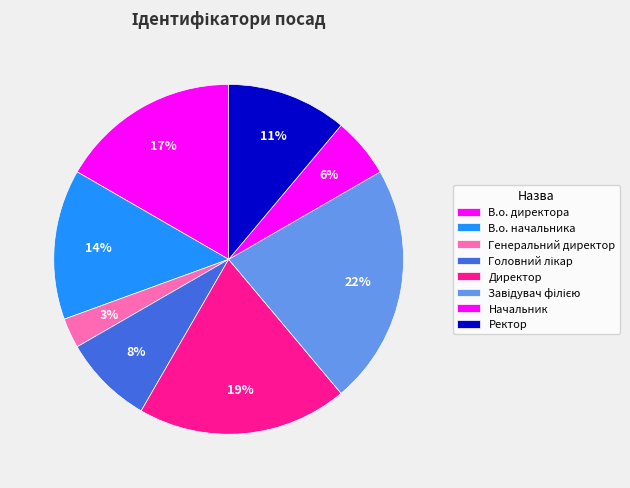

Combined, what portion of the pie is Ректор and Завідувач філією?

33.3%